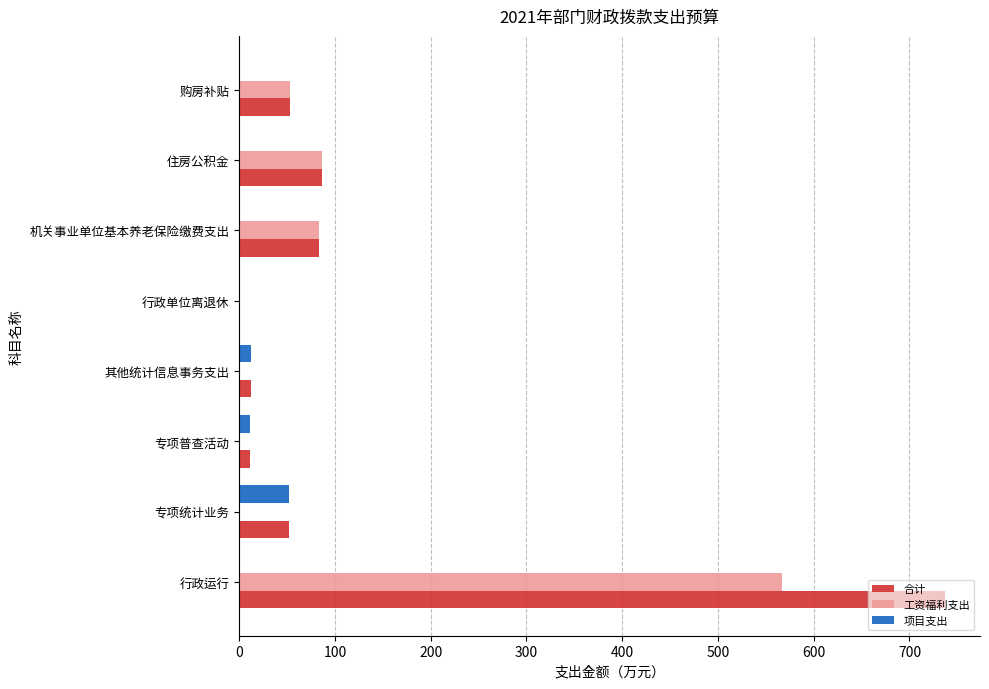

The value of 项目支出 at 专项统计业务 is 52.0. True or false?

True